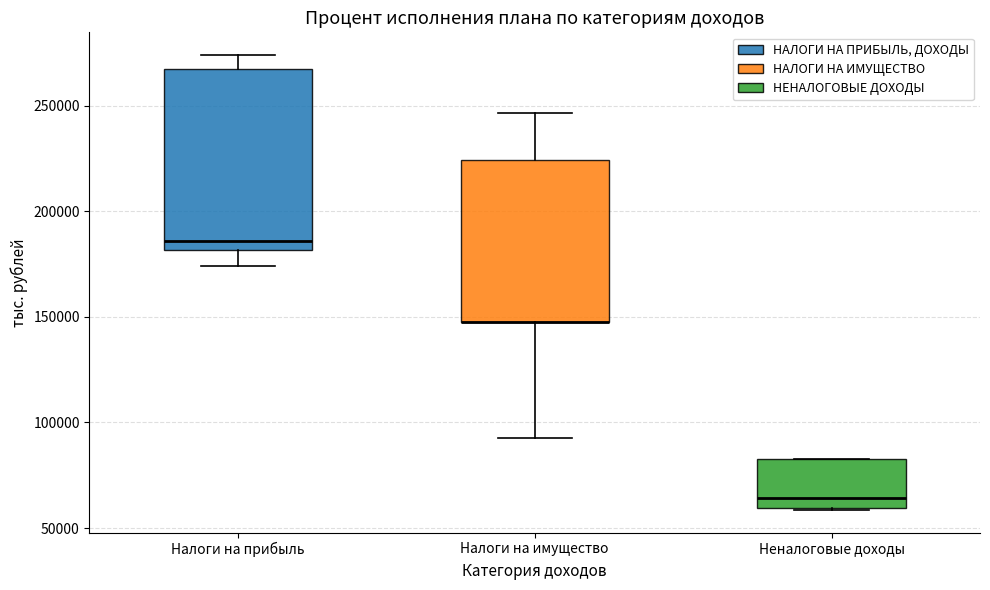

Reading left to right, read every box against the y-axis: the position of its median line, the range the box covers, and the ends of its whiskers. The values are not printed on the chart, so give them approximately, as read against the axis.

Налоги на прибыль: median 185000, box 180000 to 270000, whiskers 175000 to 275000
Налоги на имущество: median 150000 (drawn on the box's lower edge), box 145000 to 225000, whiskers 95000 to 245000
Неналоговые доходы: median 65000, box 60000 to 85000, whiskers 60000 to 85000